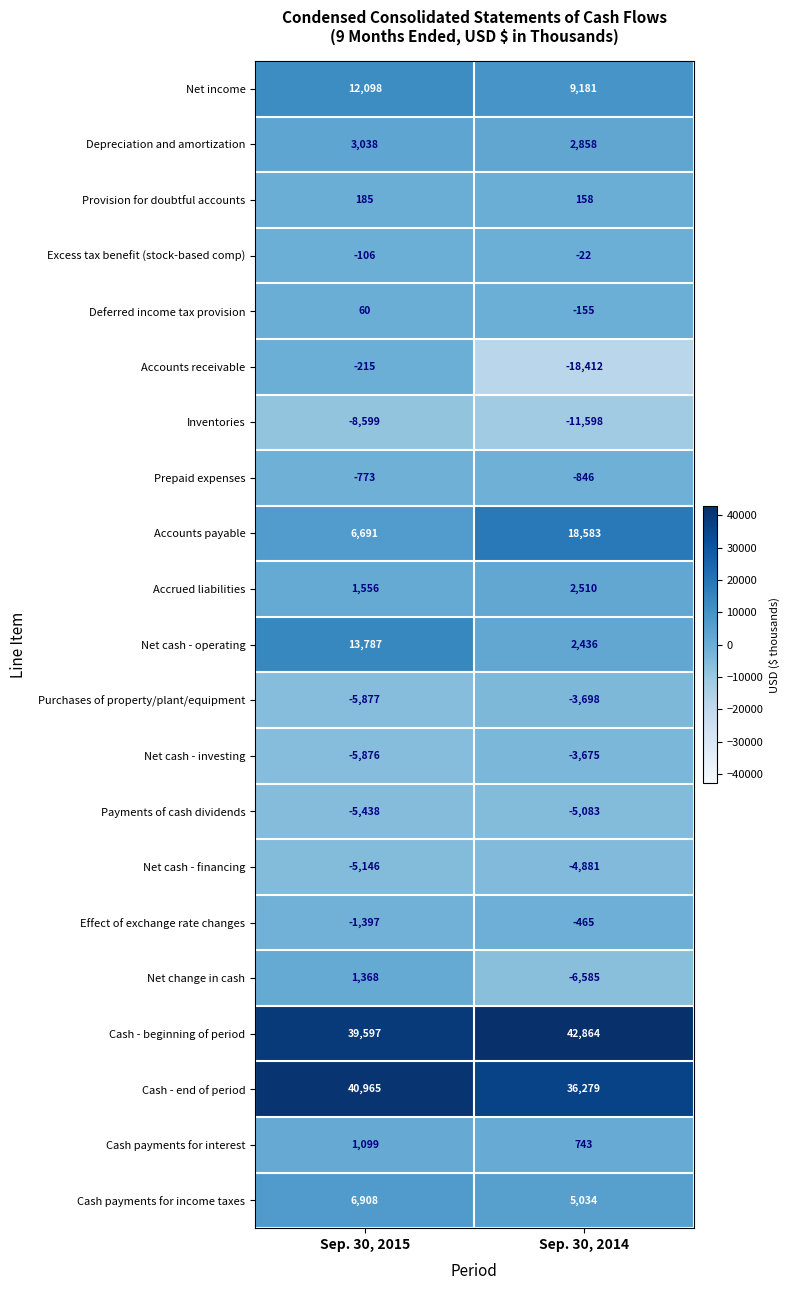

Between Sep. 30, 2015 and Sep. 30, 2014, which series saw the biggest shift?

Accounts receivable